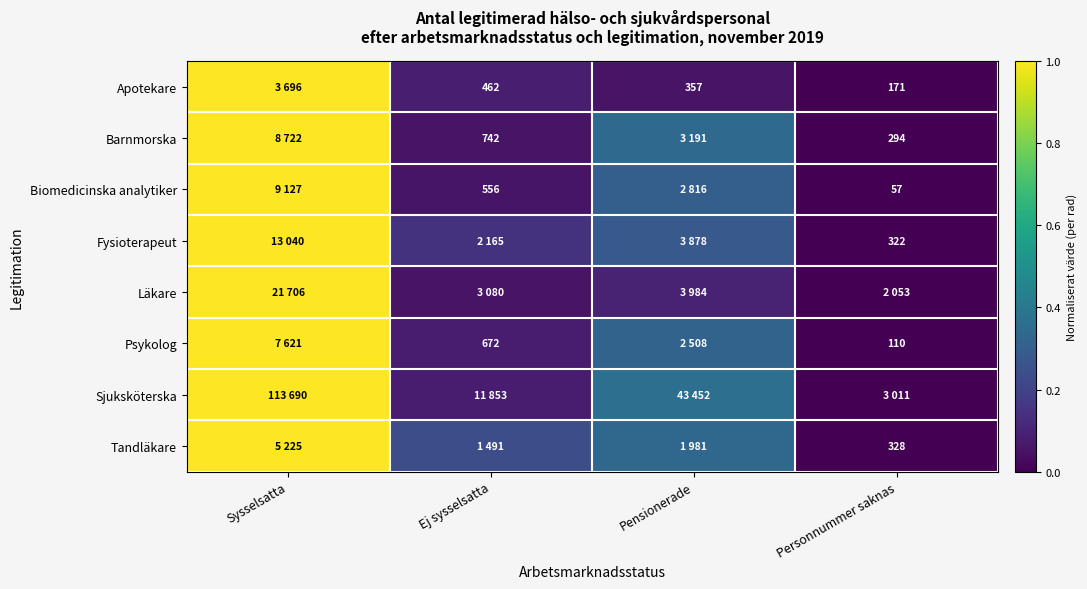

What is the difference between the maximum and minimum values in the Tandläkare series?

1.0